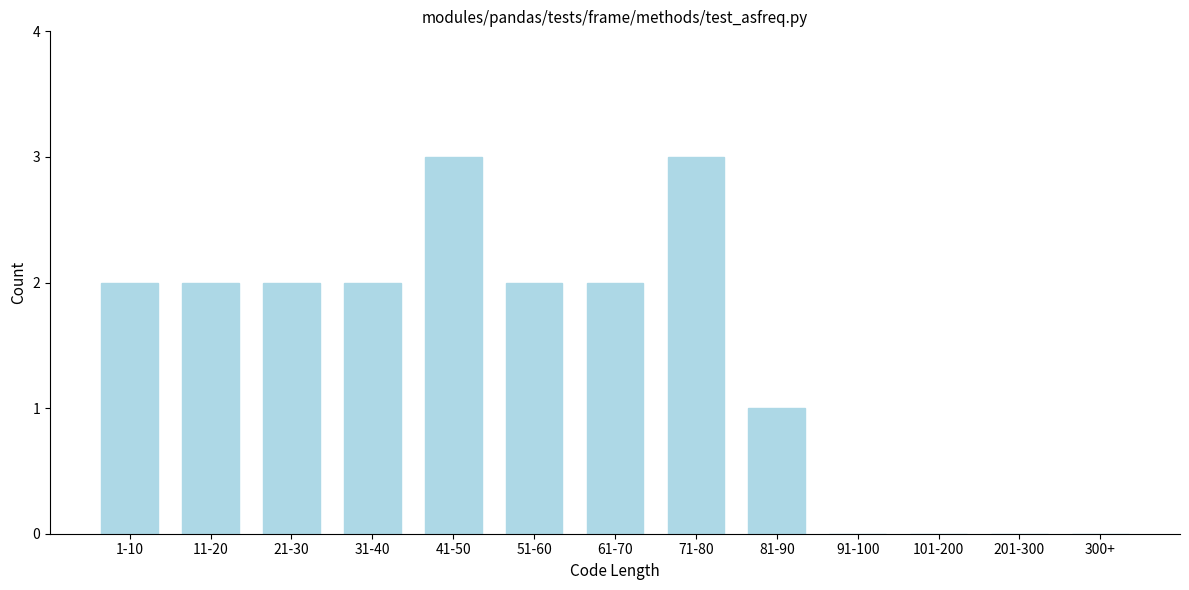

Reading left to right, list all the values displayed in this chart.

1-10=2	11-20=2	21-30=2	31-40=2	41-50=3	51-60=2	61-70=2	71-80=3	81-90=1	91-100=0	101-200=0	201-300=0	300+=0